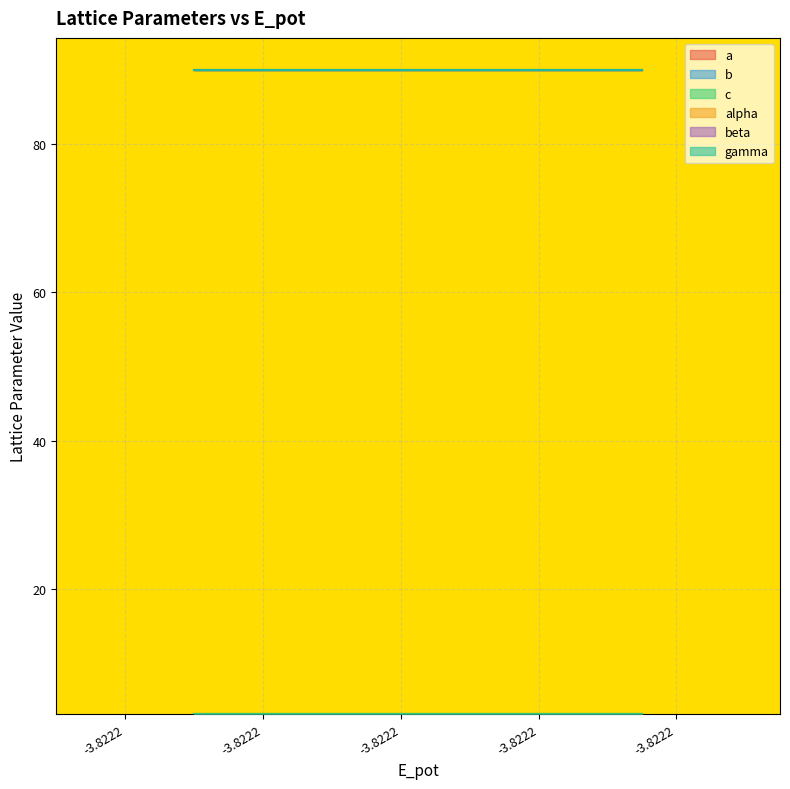

Where is the first local minimum for c?

1